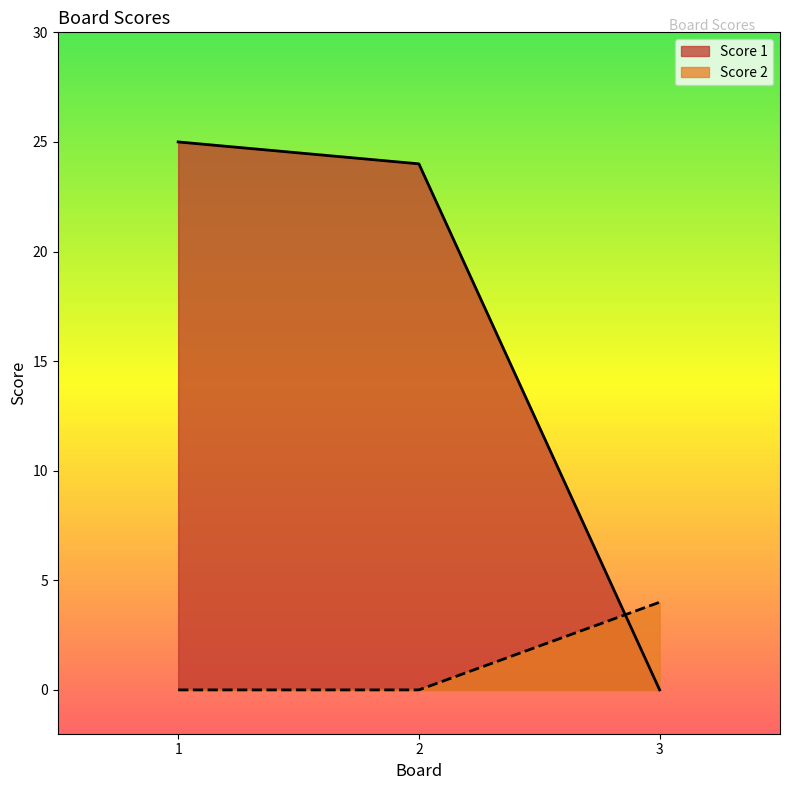

At how many categories does at least one series exceed 15?

2